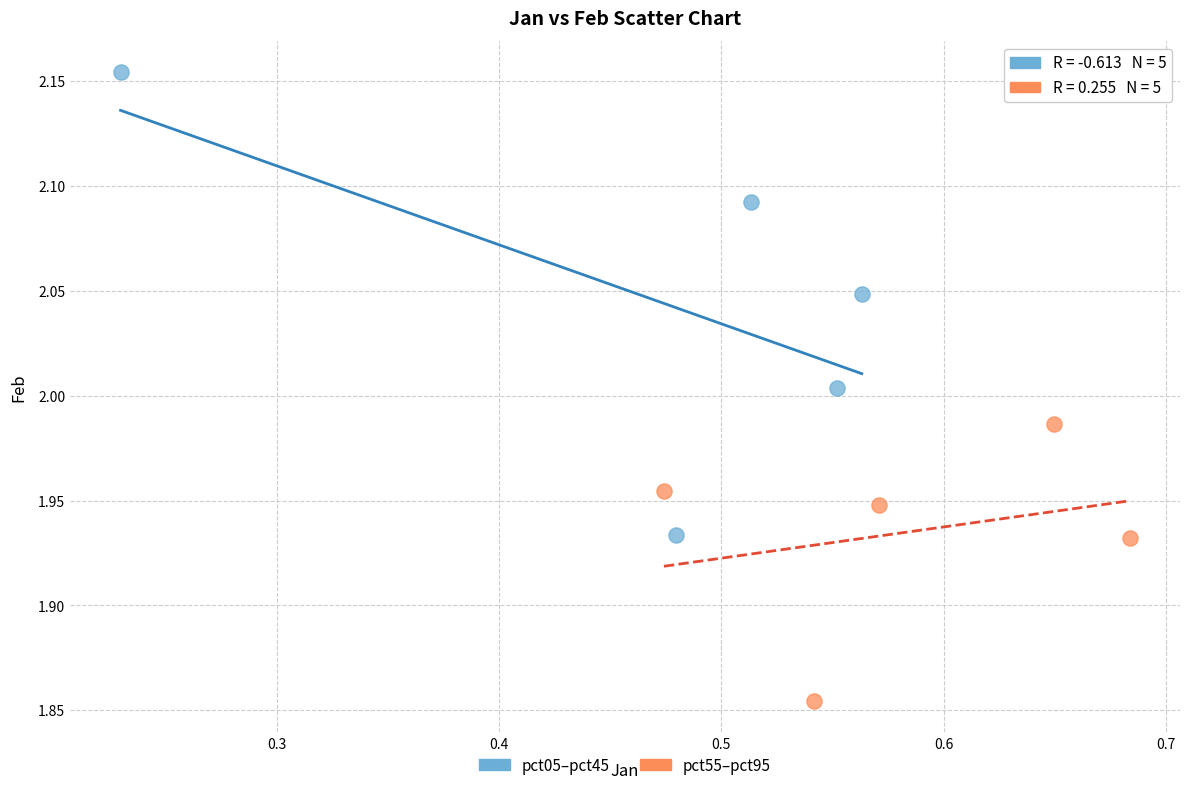

Which series has the largest Y range (max minus min)?

pct05–pct45